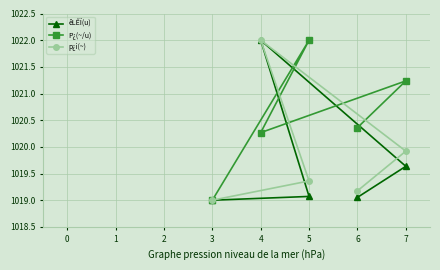

Which category has the lowest value in the P¿(~/u) series?

3